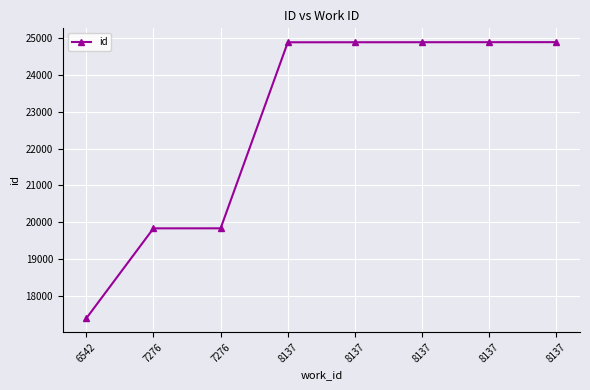

How many lines are shown in the chart?

1